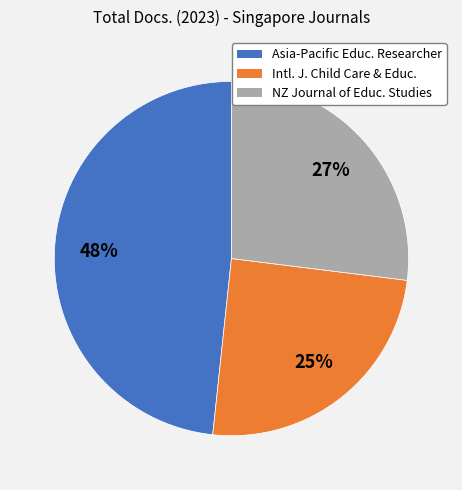

Does any single category account for the majority?

No